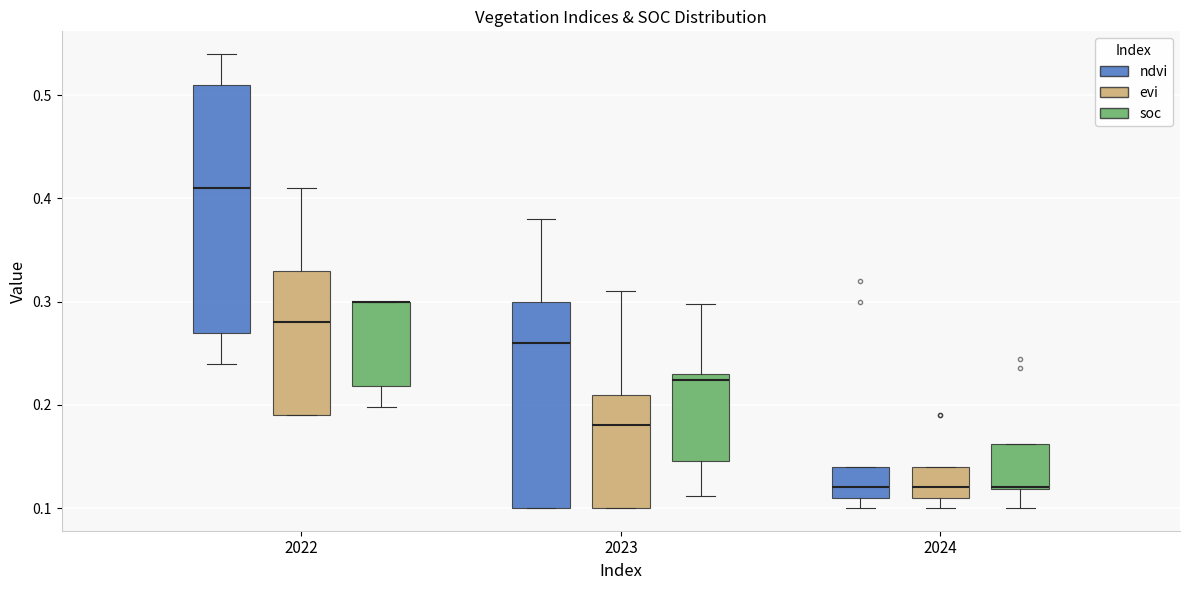

Where does the lower whisker of the box for 2022 (ndvi) end on the y-axis? The values are not printed on the chart, so give them approximately, as read against the axis.

0.24